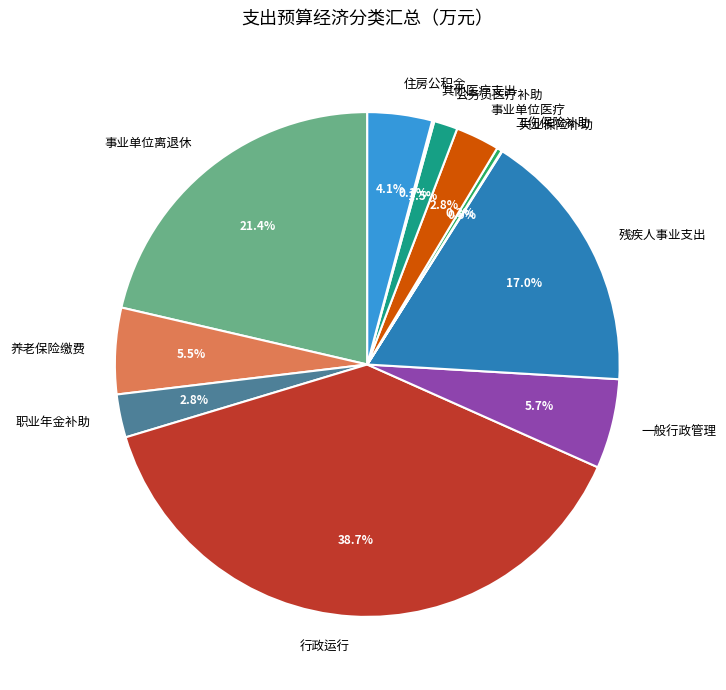

How much of the chart is everything except 公务员医疗补助?

98.5%